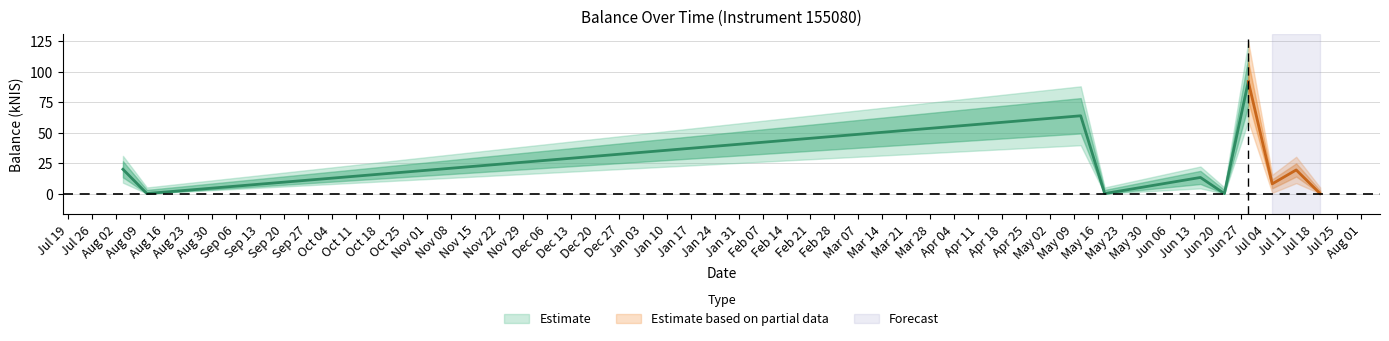

Between 2022-08-04 and 2023-07-06, which is larger?

2022-08-04